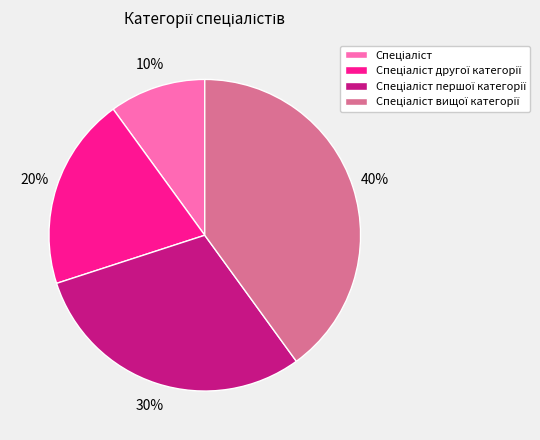

Is there a majority slice in this chart?

No